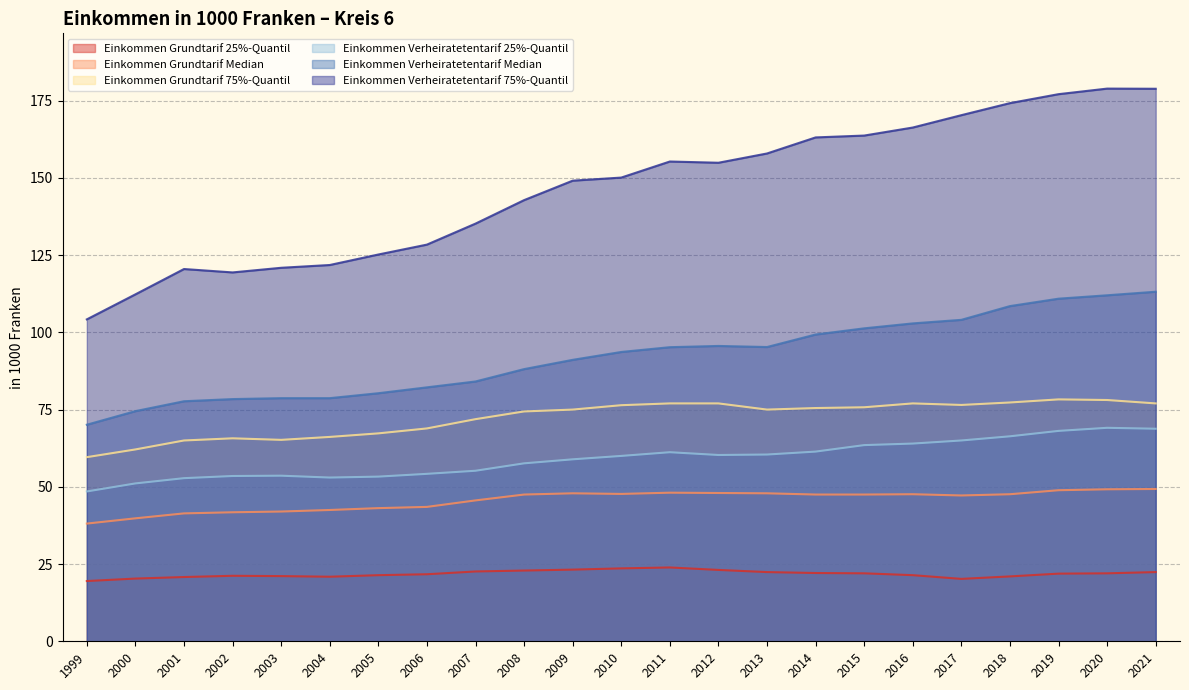

List the series in order of their peak value, lowest first.

Einkommen Grundtarif 25%-Quantil, Einkommen Grundtarif Median, Einkommen Verheiratetentarif 25%-Quantil, Einkommen Grundtarif 75%-Quantil, Einkommen Verheiratetentarif Median, Einkommen Verheiratetentarif 75%-Quantil